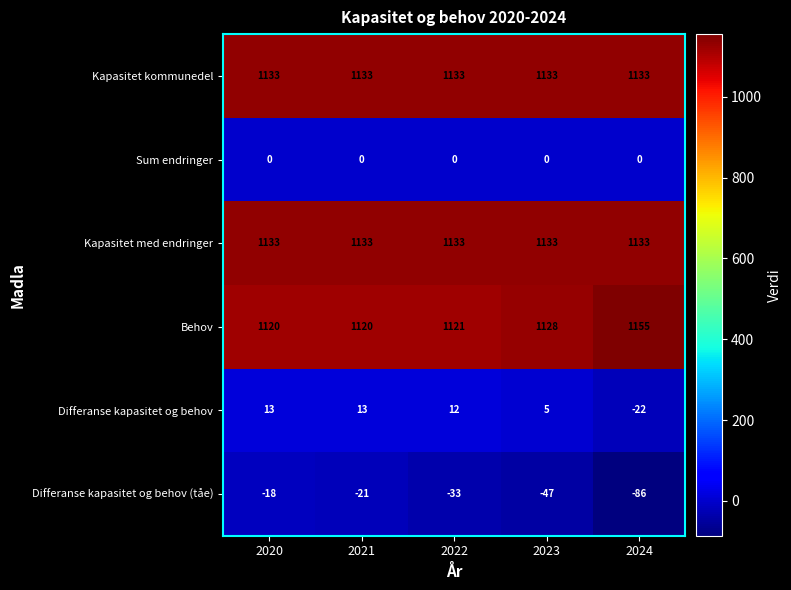

Is it true that Behov equals 1121 at 2022?

True